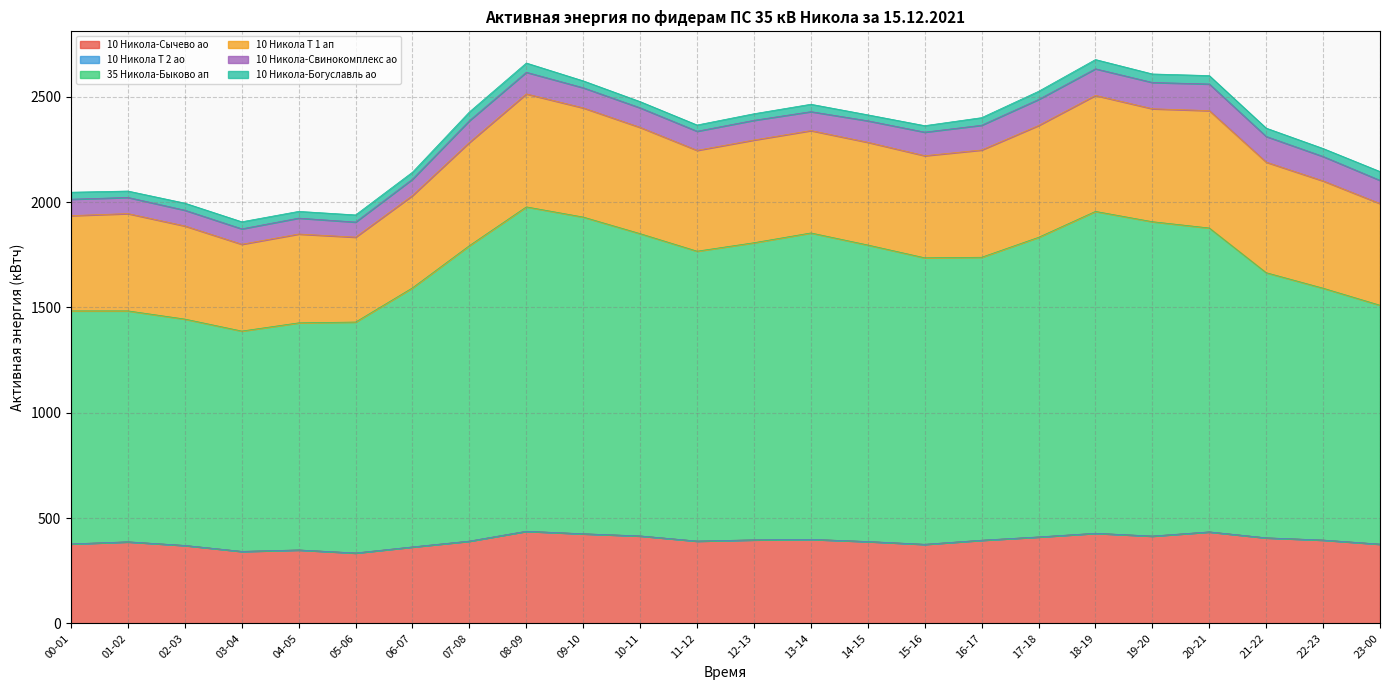

What is the total value across all series at 20-21?

2601.4